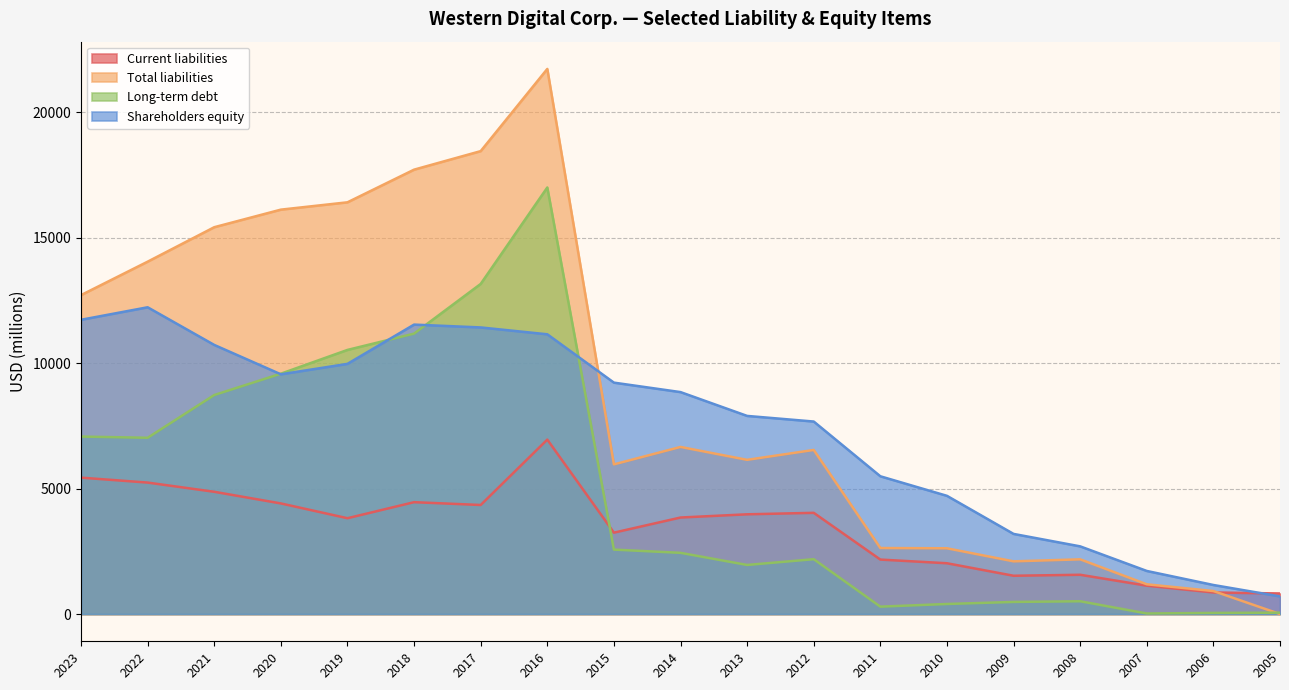

What are all the series names shown in the legend?

Current liabilities, Total liabilities, Long-term debt, Shareholders equity